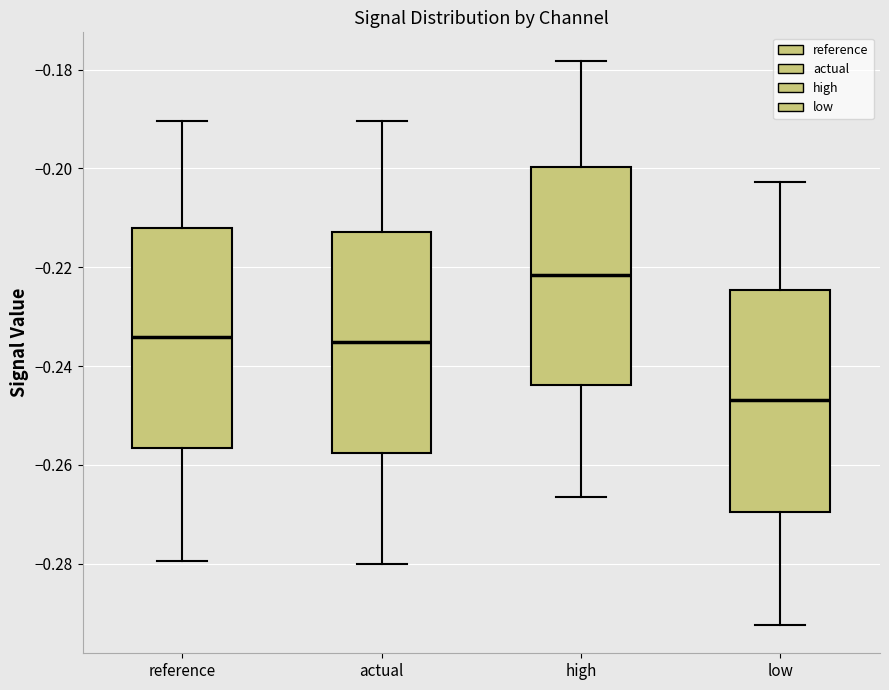

Reading left to right, transcribe this box plot: for each box, give where its median line is, the range the box spans, and where its two whiskers end, as read against the y-axis. The values are not printed on the chart, so give them approximately, as read against the axis.

reference: median -0.234, box -0.256 to -0.212, whiskers -0.280 to -0.190
actual: median -0.236, box -0.258 to -0.212, whiskers -0.280 to -0.190
high: median -0.222, box -0.244 to -0.200, whiskers -0.266 to -0.178
low: median -0.246, box -0.270 to -0.224, whiskers -0.292 to -0.202